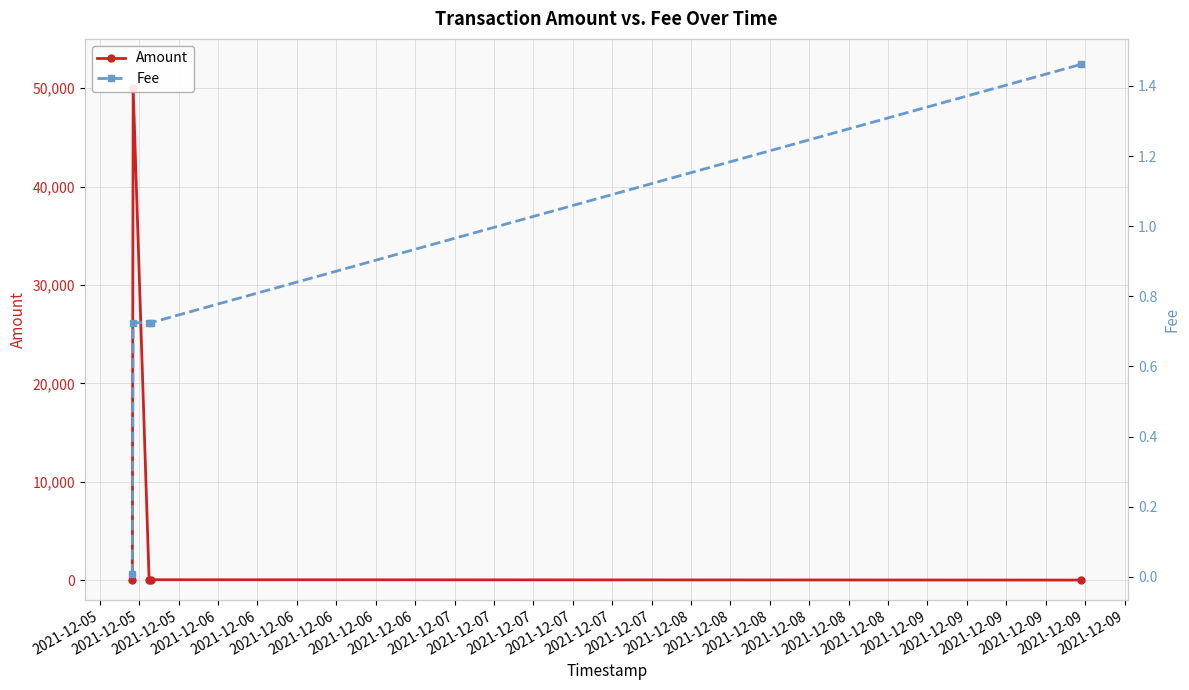

At which category is the sum across all series the highest?

2021-12-05